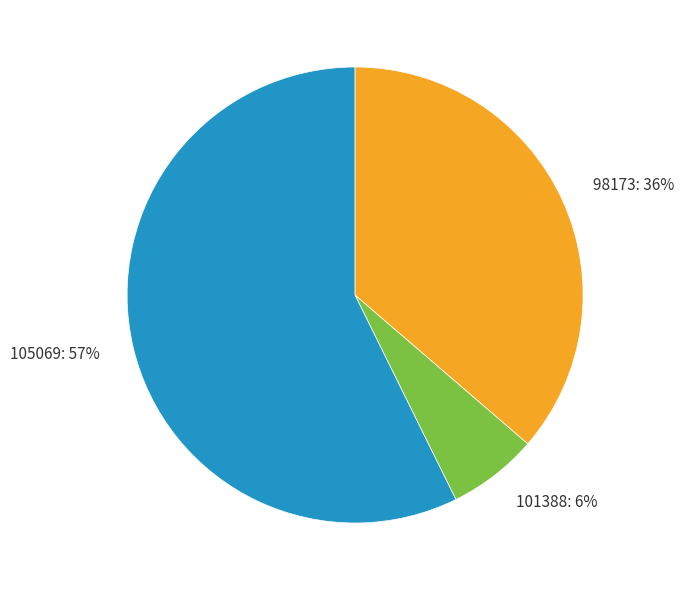

Which category has the smallest portion of the pie?

101388